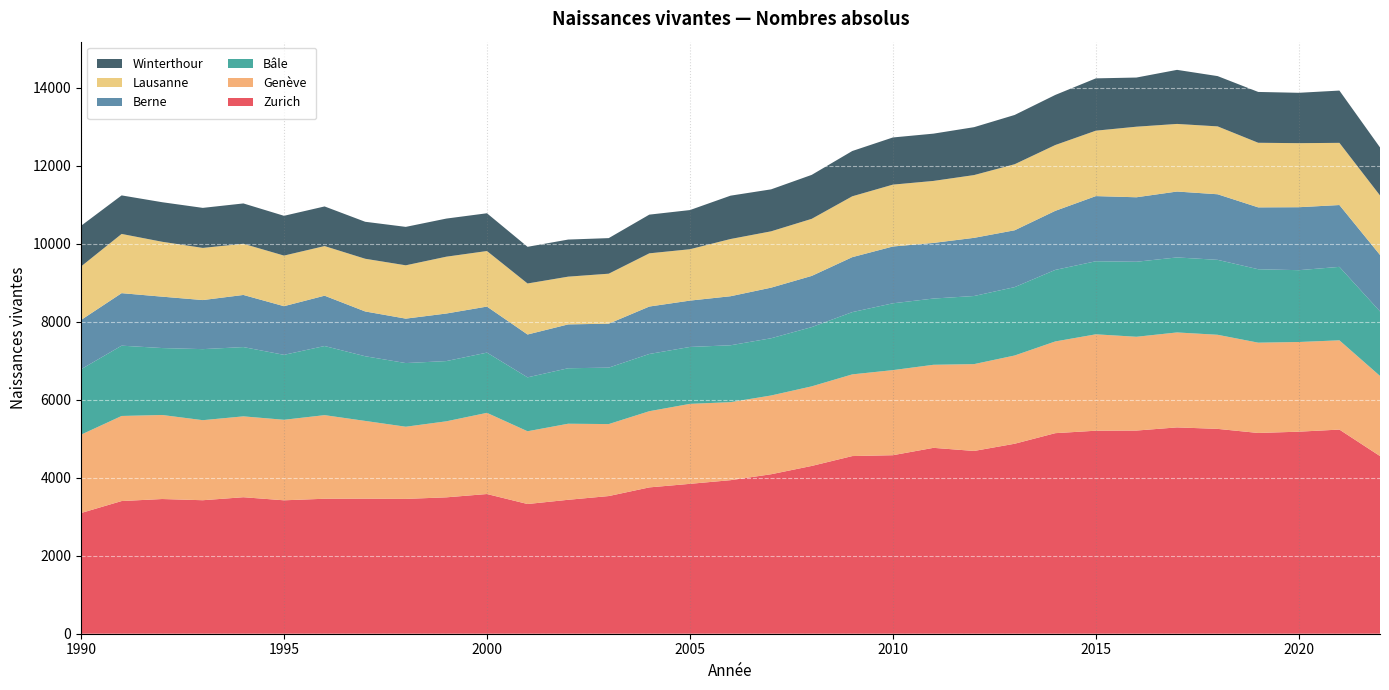

Reading left to right, what are all the values shown in this chart?

Zurich: 3094	3401	3453	3422	3499	3420	3460	3462	3456	3496	3581	3325	3433	3529	3751	3842	3936	4088	4301	4554	4576	4765	4685	4870	5141	5204	5208	5289	5251	5146	5179	5233	4554
Genève: 2008	2181	2154	2052	2073	2064	2143	1993	1850	1949	2081	1865	1950	1845	1953	2050	2000	2019	2040	2094	2181	2129	2226	2262	2351	2471	2404	2434	2412	2315	2299	2288	2054
Bâle: 1677	1802	1716	1821	1776	1665	1772	1658	1632	1544	1544	1382	1422	1447	1467	1459	1458	1467	1519	1596	1713	1698	1746	1753	1834	1873	1923	1923	1921	1882	1841	1883	1654
Berne: 1263	1346	1317	1258	1336	1247	1290	1148	1139	1219	1180	1098	1124	1127	1216	1188	1257	1297	1312	1409	1456	1426	1491	1457	1514	1670	1653	1689	1681	1586	1614	1585	1448
Lausanne: 1372	1518	1407	1337	1312	1297	1272	1351	1367	1457	1424	1308	1224	1281	1364	1317	1467	1444	1463	1560	1586	1589	1609	1693	1687	1677	1809	1733	1740	1656	1642	1594	1525
Winterthour: 1042	988	1014	1026	1034	1020	1016	948	985	977	968	940	951	912	992	1004	1111	1076	1127	1161	1209	1212	1228	1263	1284	1341	1260	1386	1289	1303	1291	1340	1231